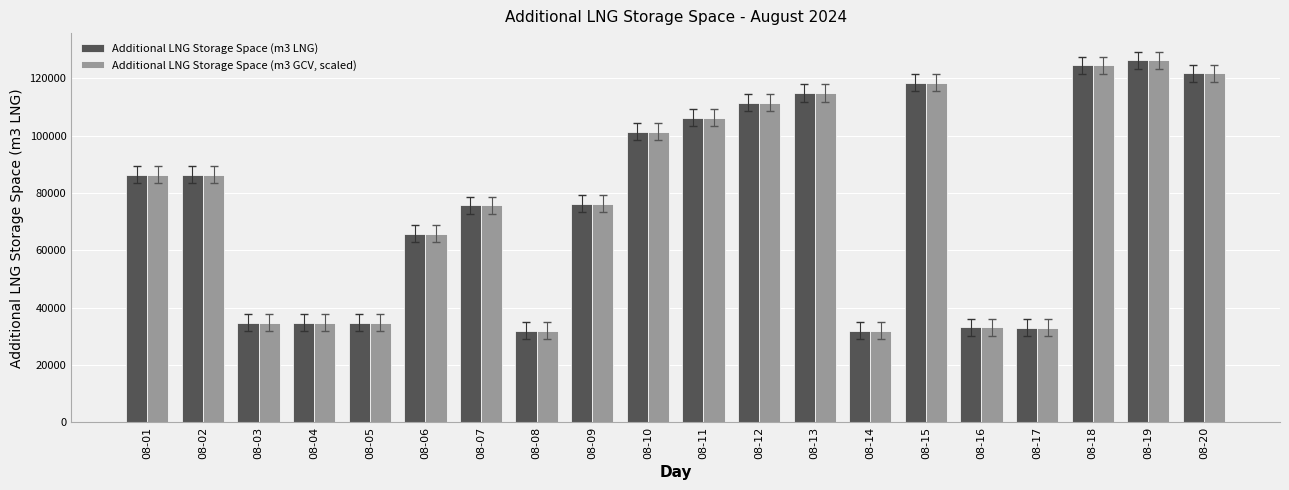

At how many categories does at least one series exceed 50121?

13